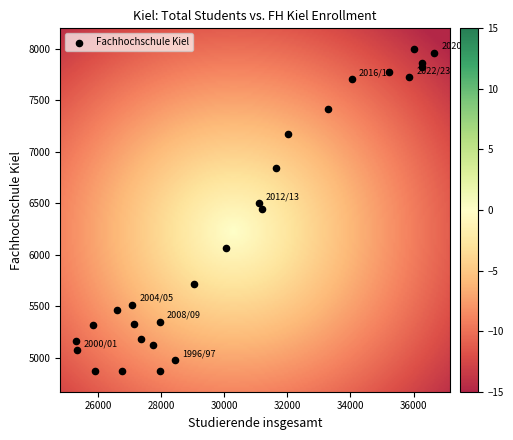

What is the range of X values (max minus min)?

11373